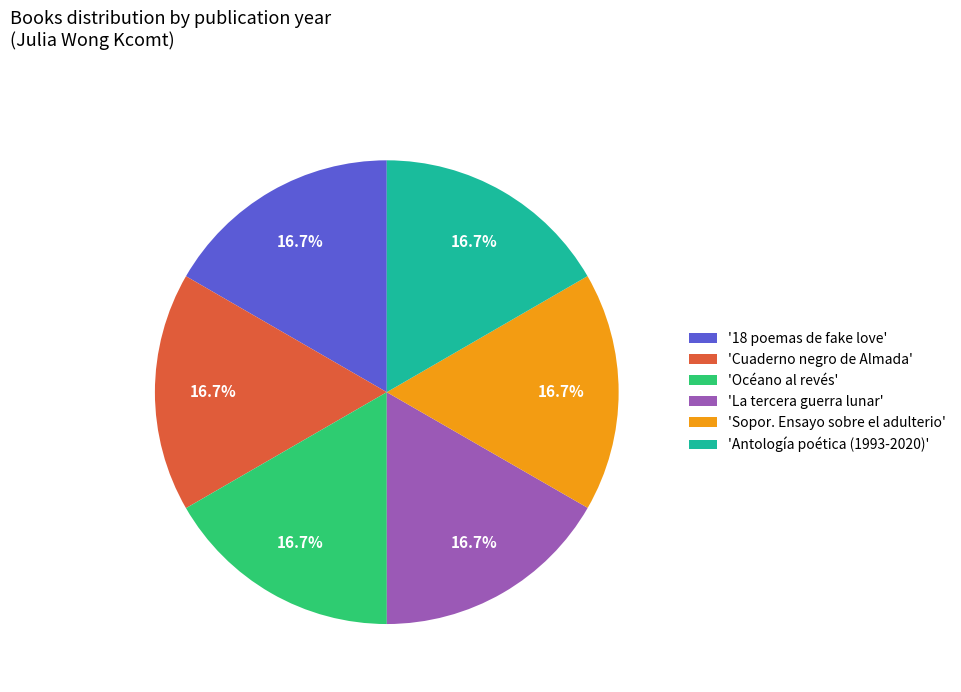

Approximately how many times larger is the value at 'Océano al revés' compared to 'Sopor. Ensayo sobre el adulterio'?

1.0